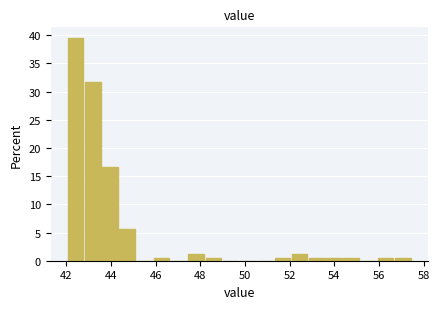

Read against the x-axis, roughly where is the centre of the tallest bar?

42.4